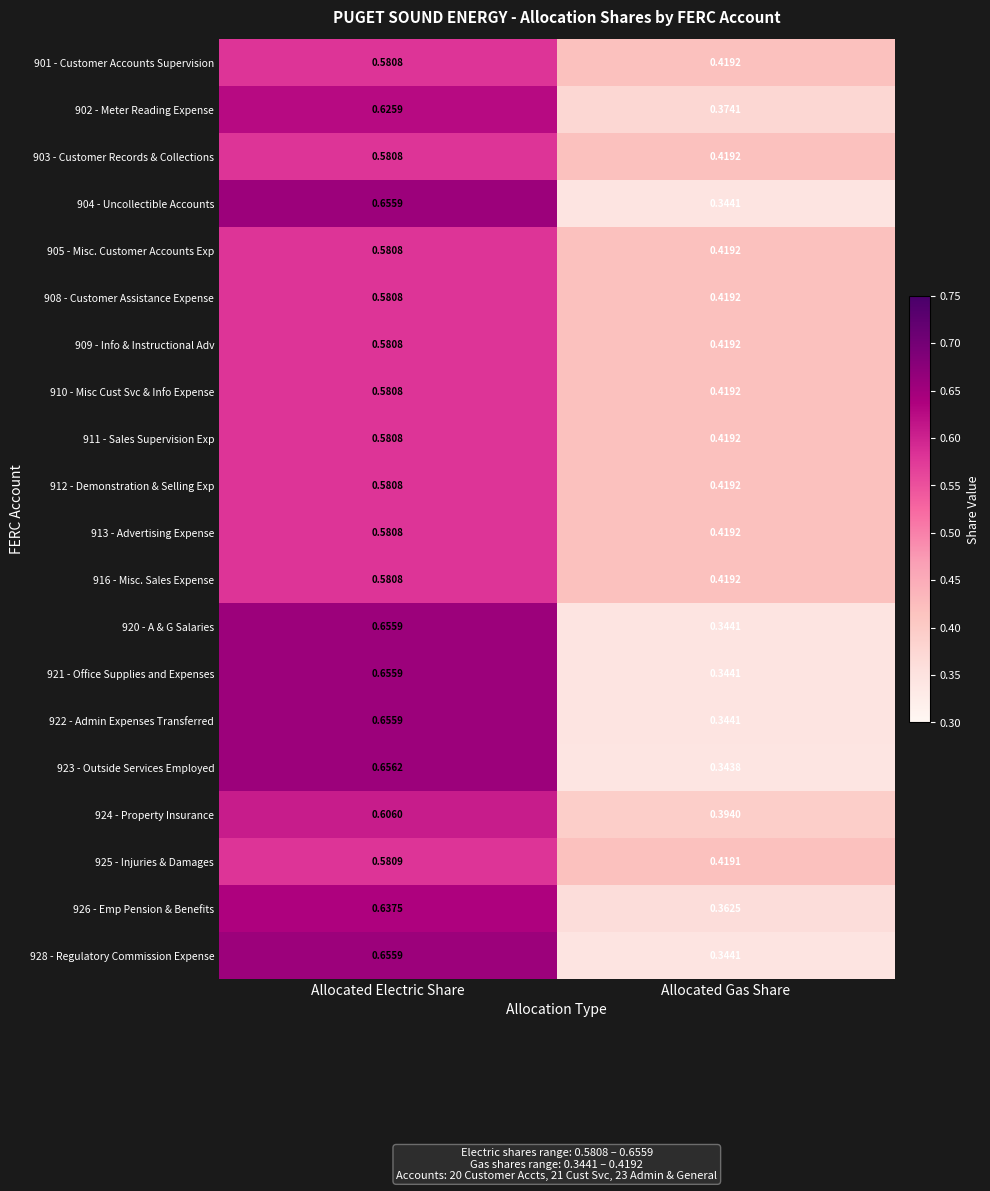

What is the spread (max minus min) of values at Allocated Electric Share?

0.1